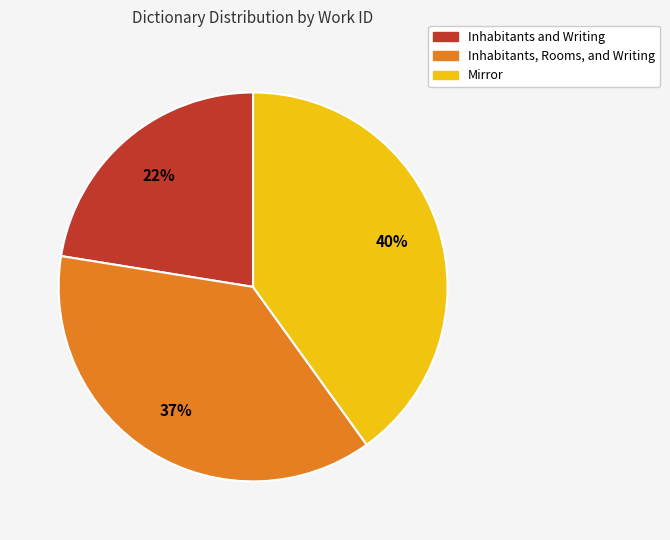

Which slice is the smallest?

Inhabitants and Writing